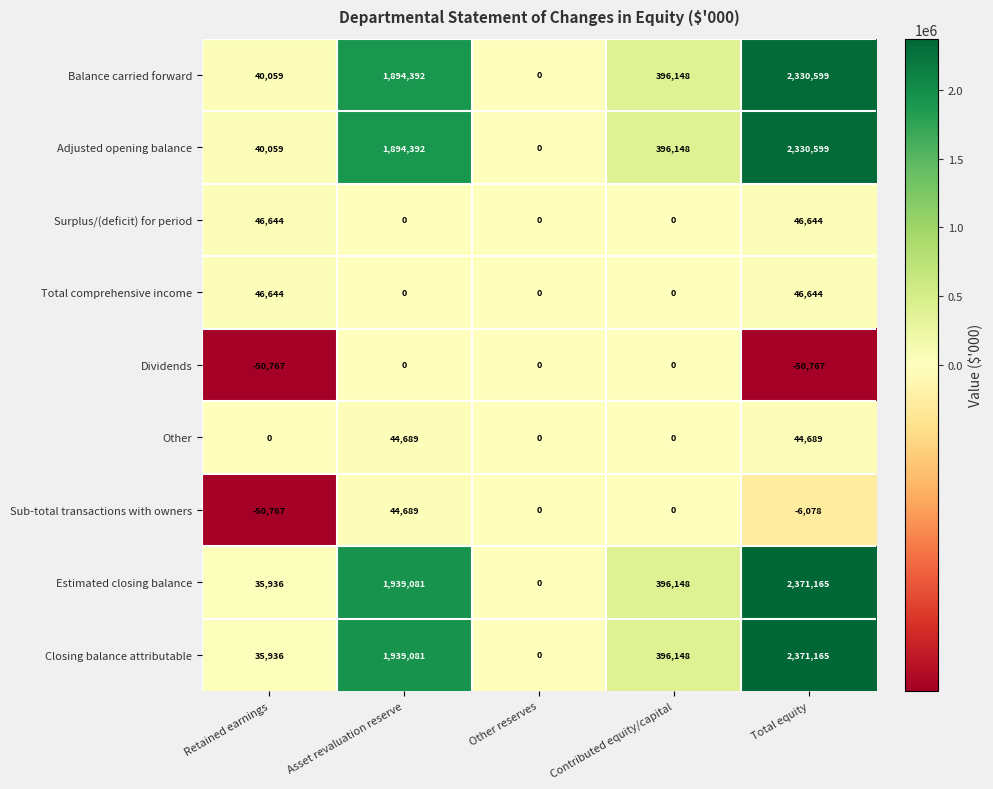

At which category does the chart reach its peak across all series?

Total equity